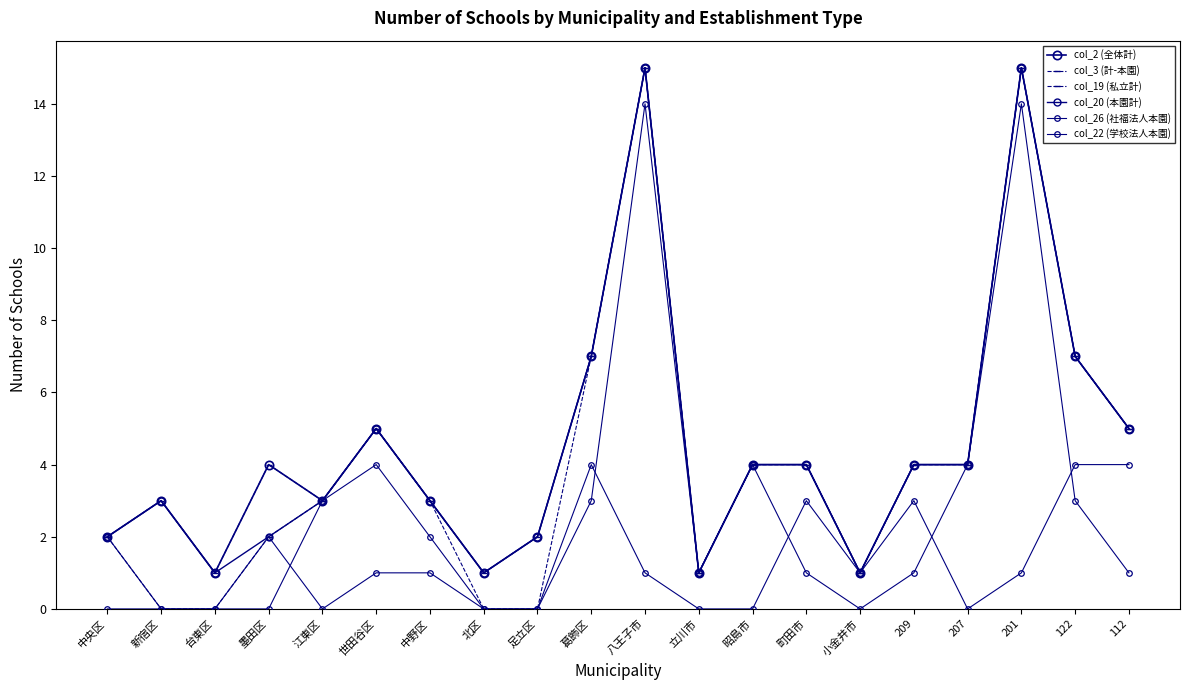

Does the chart have visible grid lines?

No